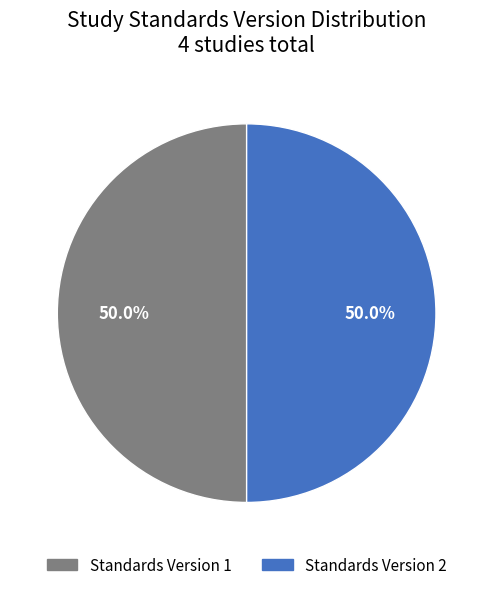

How many slices are in this pie chart?

2